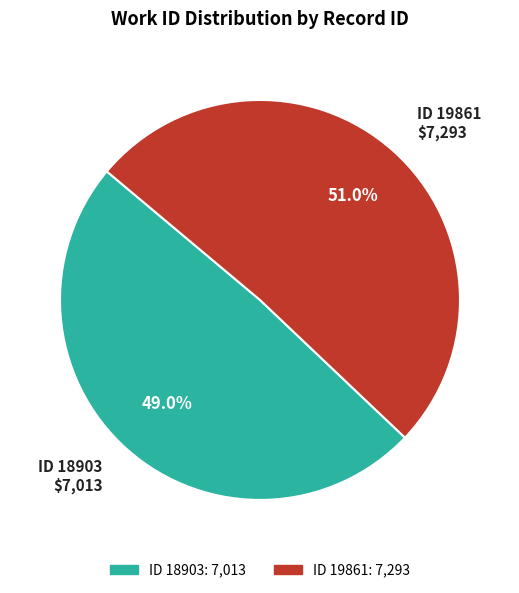

What portion of the pie excludes ID 18903 $7,013?

51.0%